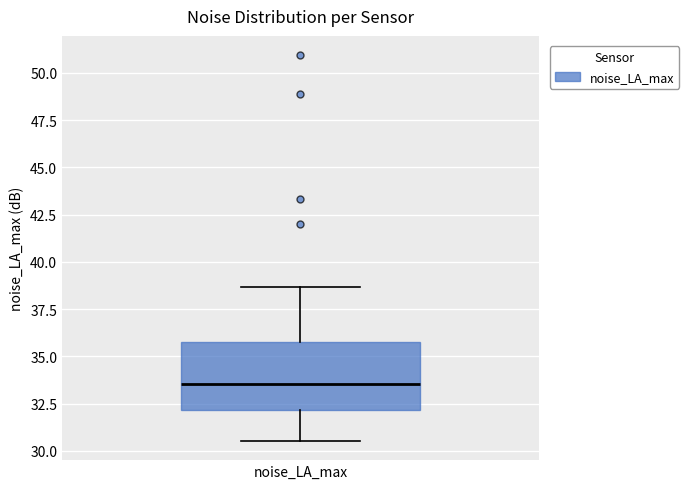

Read this box plot against the y-axis: the position of the median line, the range covered by the box, and the ends of both whiskers. The values are not printed on the chart, so give them approximately, as read against the axis.

median 33.5, box 32.0 to 36.0, whiskers 30.5 to 38.5